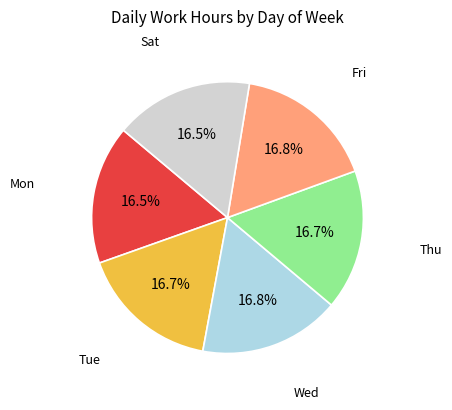

Is it true that Mon is 6% of the pie?

False